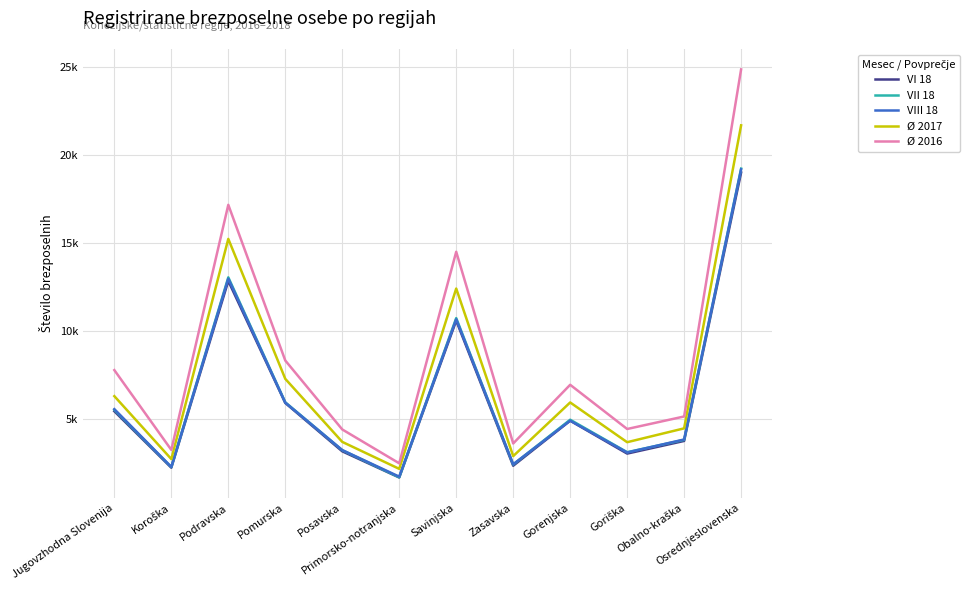

At which label is VI 18 closest to 10317?

Savinjska